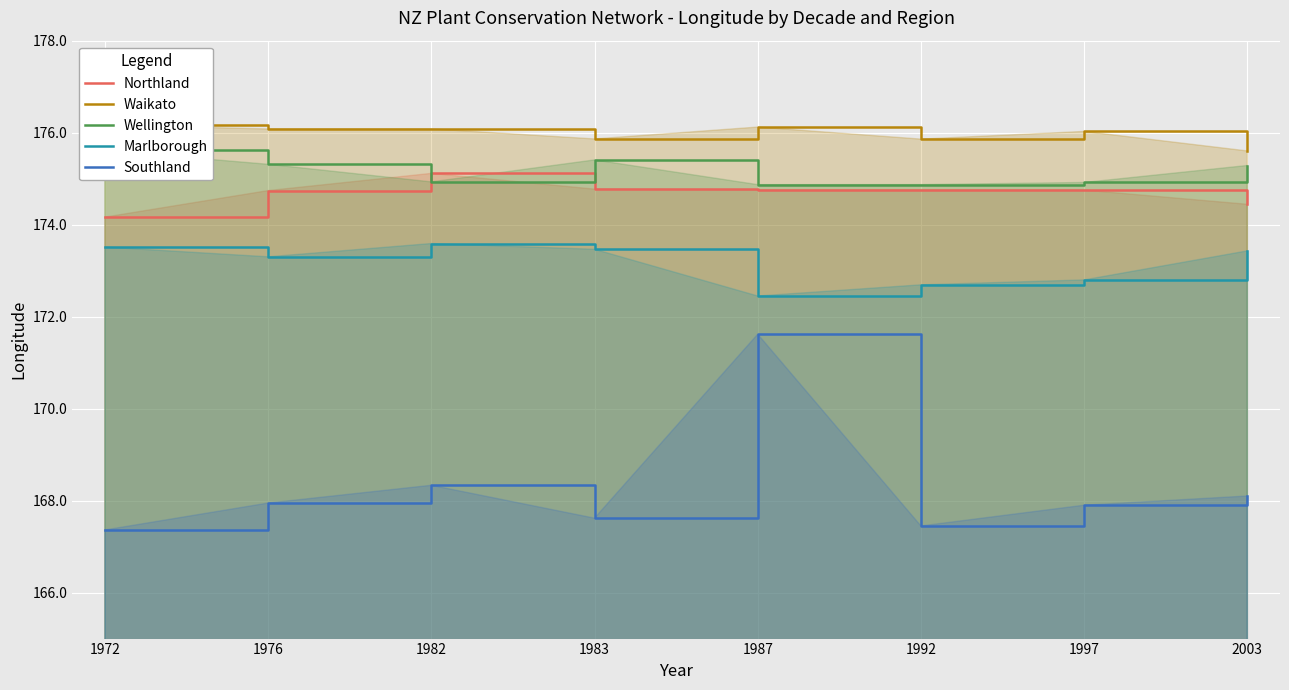

What value does the Southland series have at 1972?

167.4